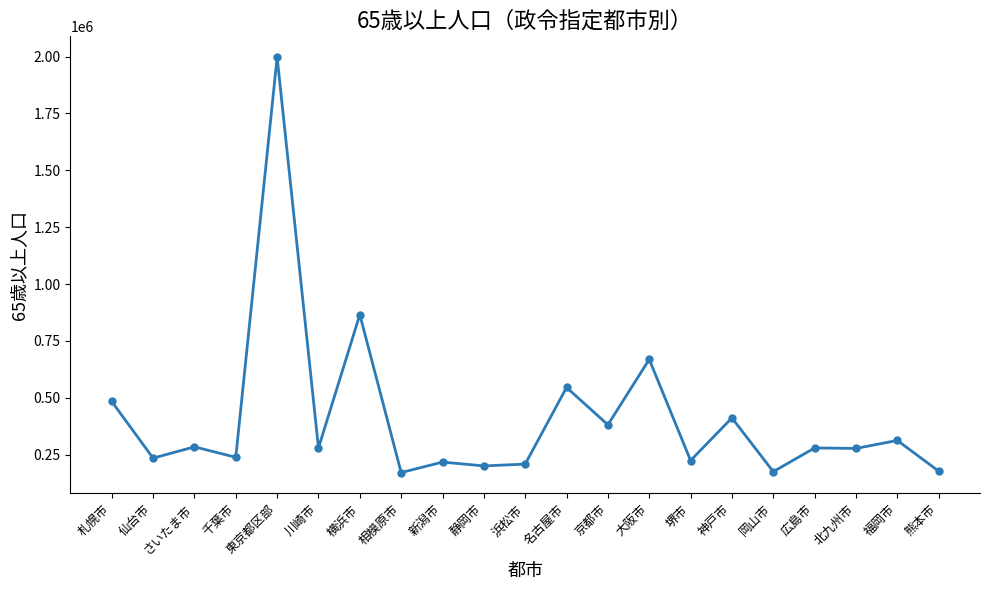

What is the ratio of the value at 横浜市 to the value at 堺市?

3.9